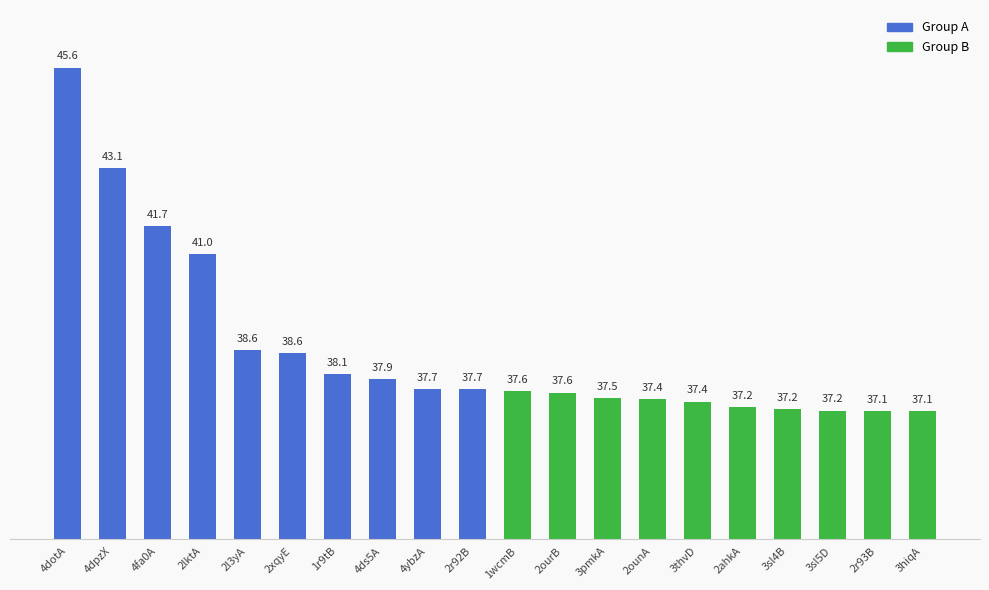

What value does the data have at 2xqyE?

38.6